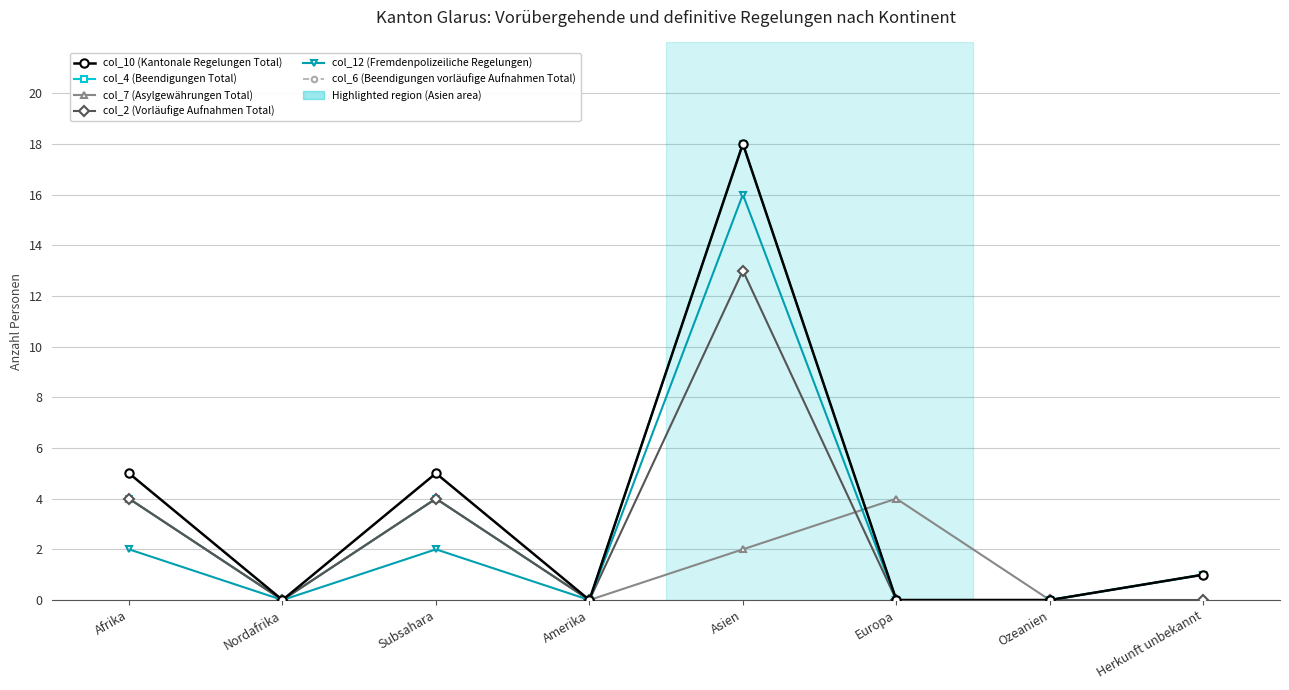

What position from the left is Subsahara?

3